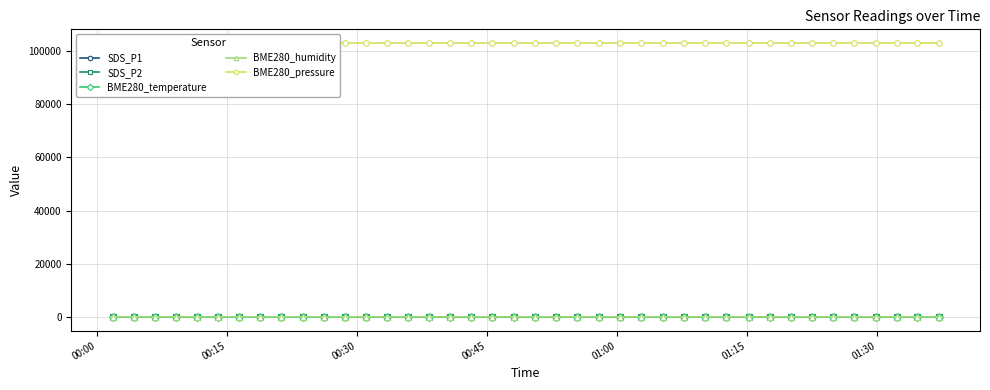

True or false: SDS_P2 has more than 0 points higher than both neighbors.

True